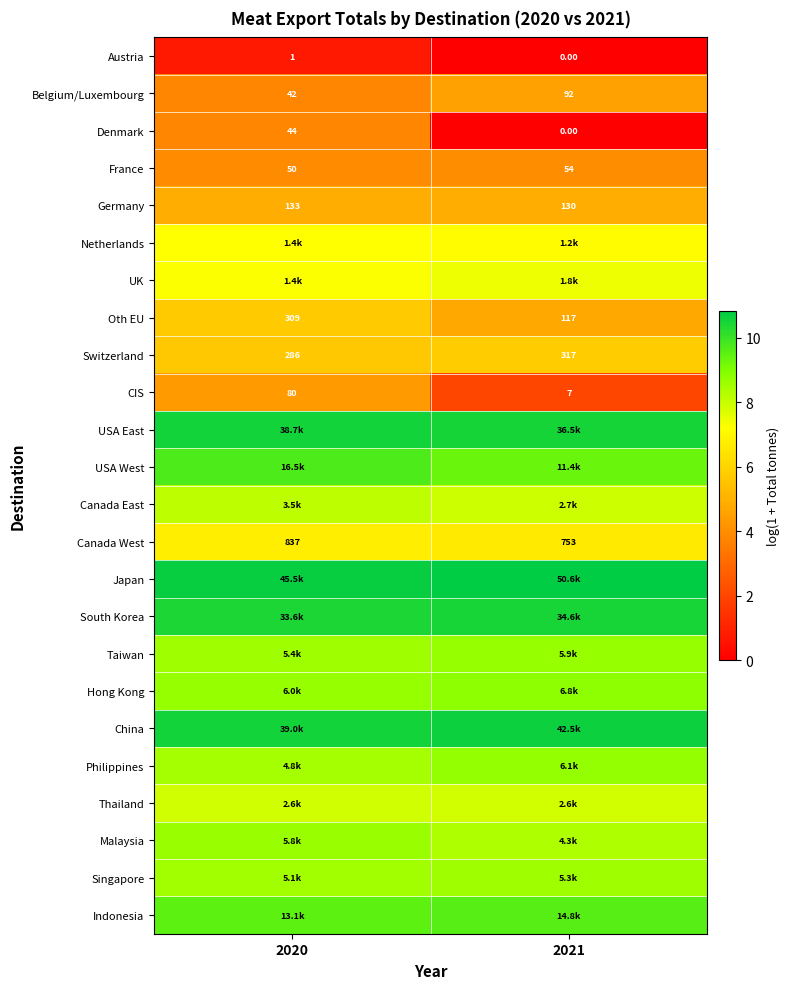

Is the value of France at 2021 greater than the value of Germany at 2021?

No